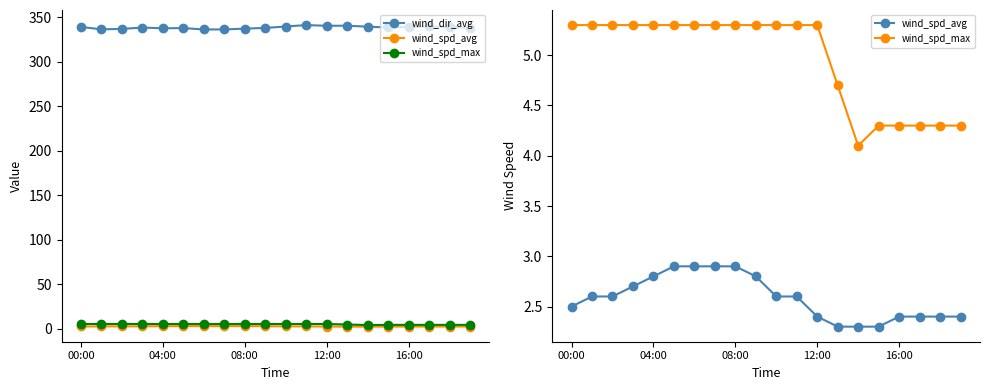

Which series has the largest range (max minus min)?

wind_dir_avg